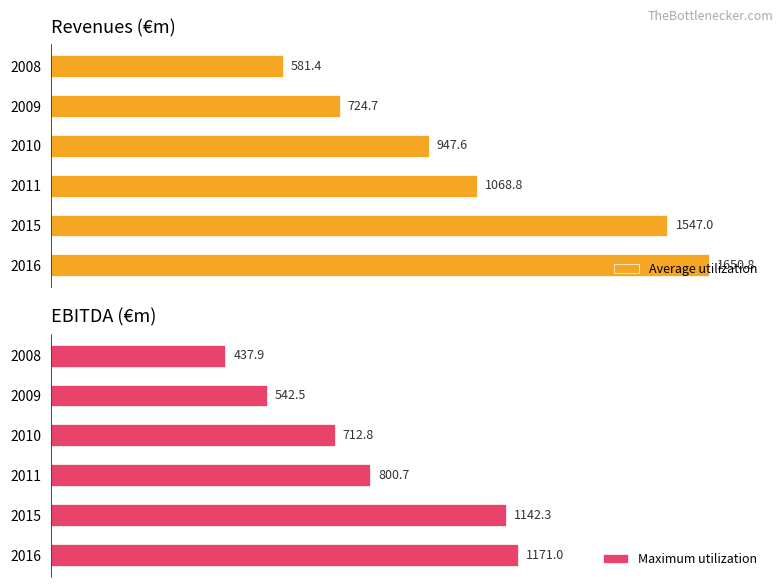

What is the difference between the maximum and minimum values in the Maximum utilization series?

733.1